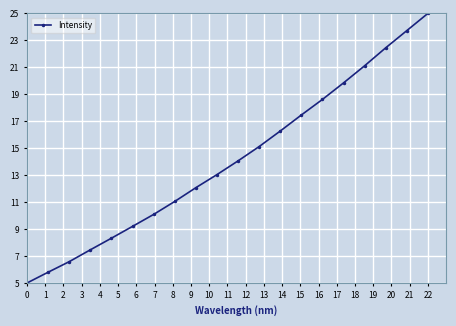

What is the smallest value displayed?

5.0